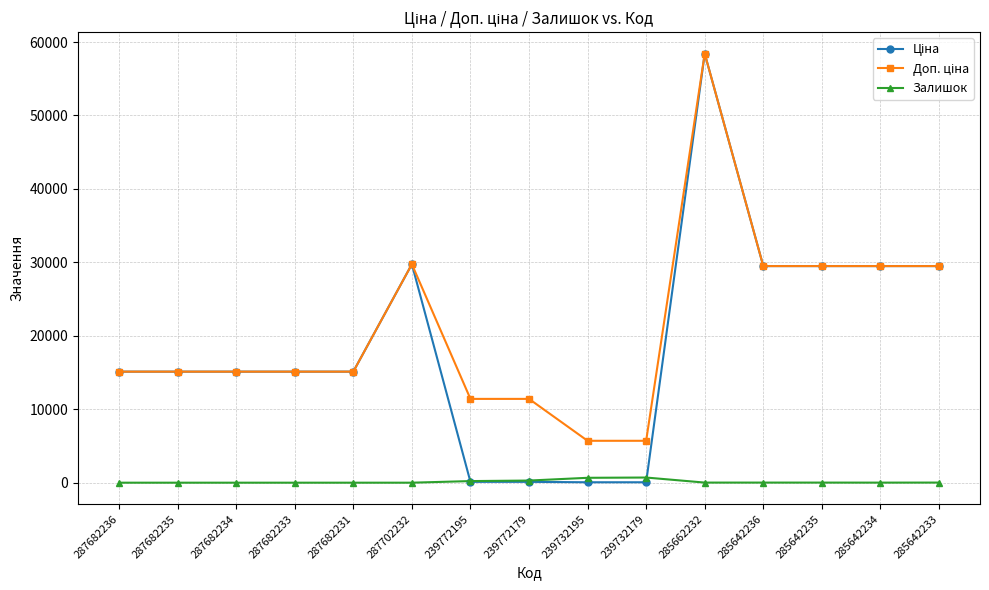

At which category is the sum across all series the highest?

285662232